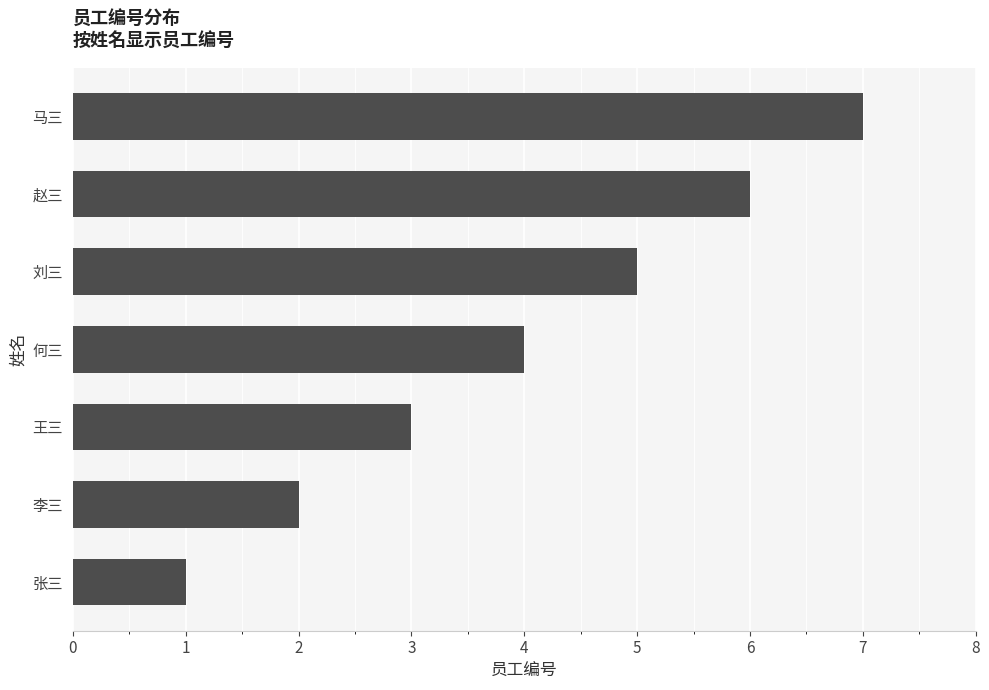

Is it true that the value at 马三 is 11?

False